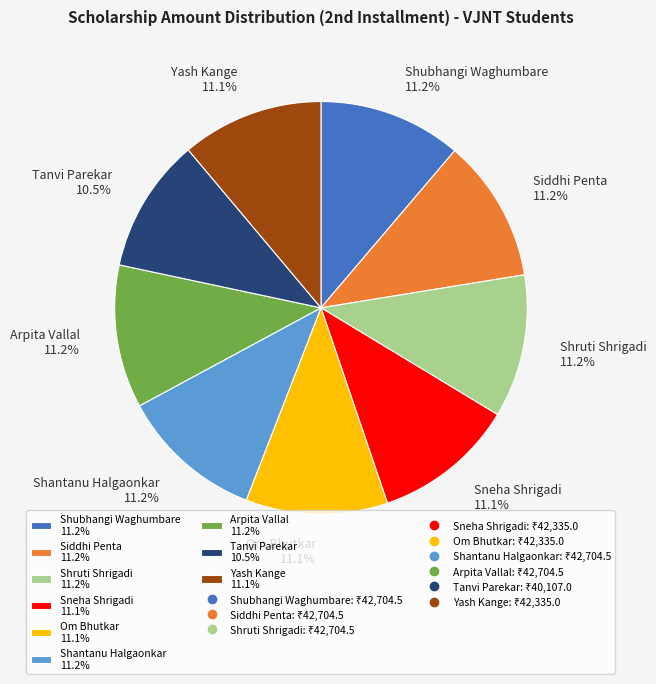

What is the ratio of the value at Arpita Vallal to the value at Shubhangi Waghumbare?

1.0